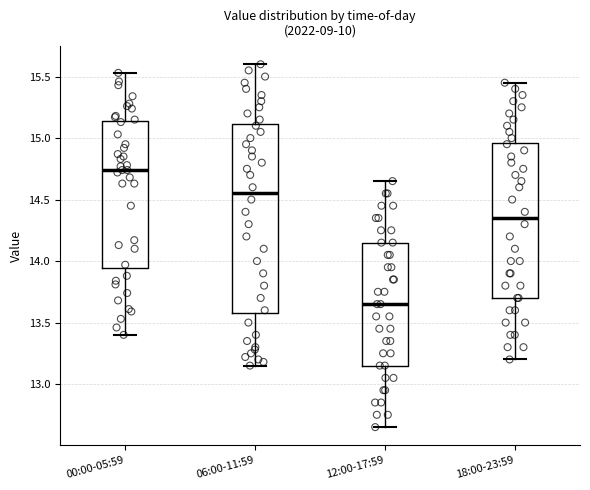

Reading left to right, read every box against the y-axis: the position of its median line, the range the box covers, and the ends of its whiskers. The values are not printed on the chart, so give them approximately, as read against the axis.

00:00-05:59: median 14.75, box 13.95 to 15.15, whiskers 13.40 to 15.55
06:00-11:59: median 14.55, box 13.60 to 15.10, whiskers 13.15 to 15.60
12:00-17:59: median 13.65, box 13.15 to 14.15, whiskers 12.65 to 14.65
18:00-23:59: median 14.35, box 13.70 to 14.95, whiskers 13.20 to 15.45